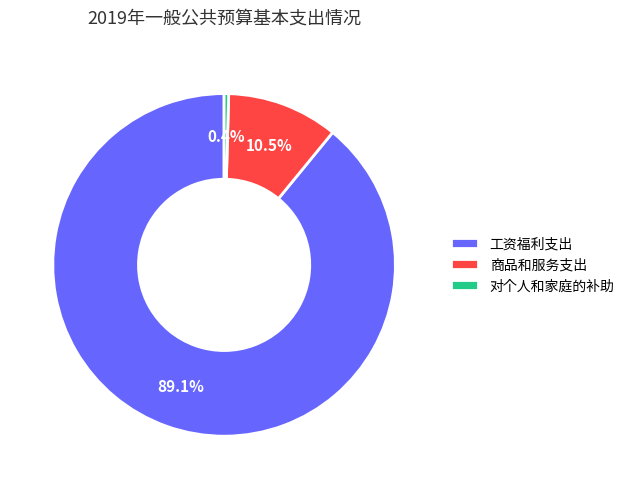

How much of the chart is everything except 商品和服务支出?

89.5%